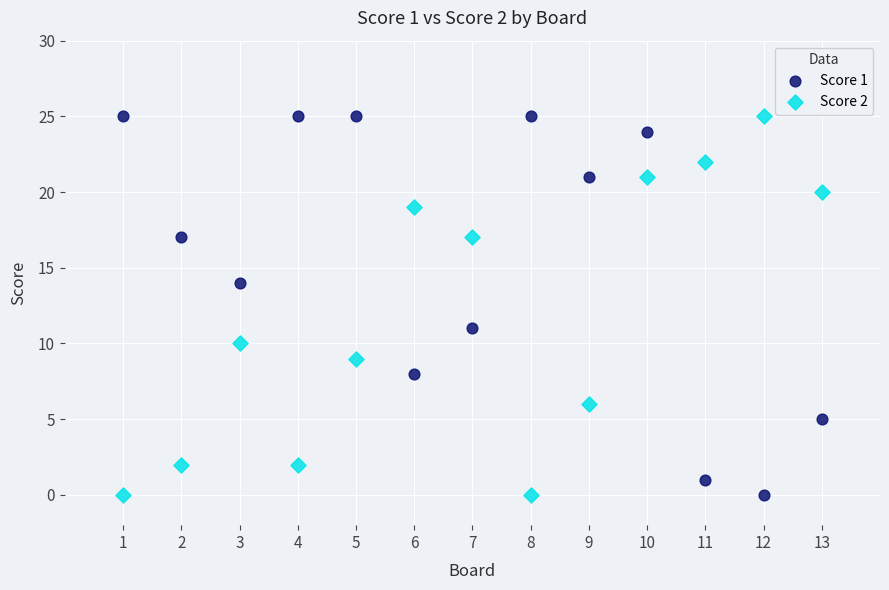

What is the X range (max minus min) for the scatter plot?

12